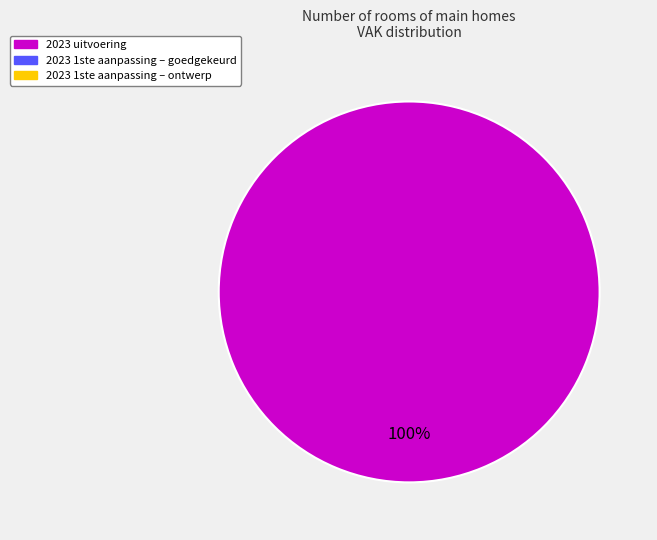

Count the number of slices in the pie.

1